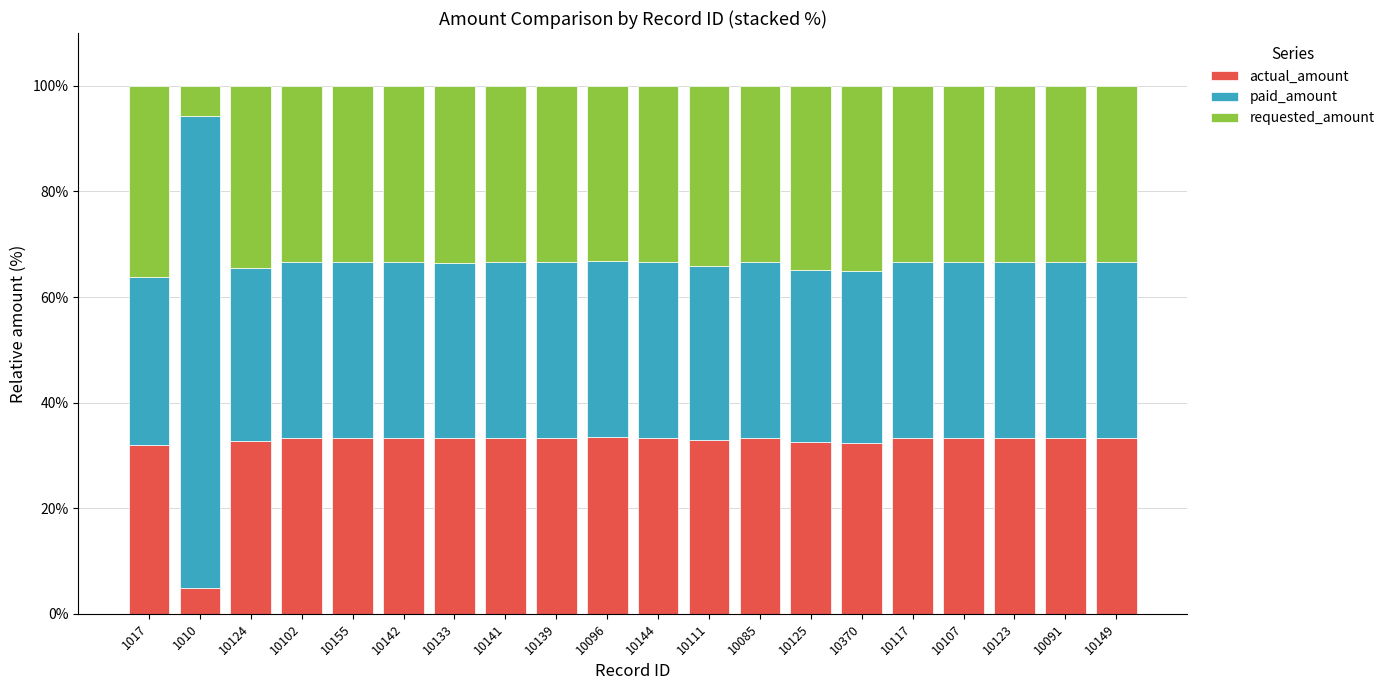

What is the total value across all series at 10370?

100.0